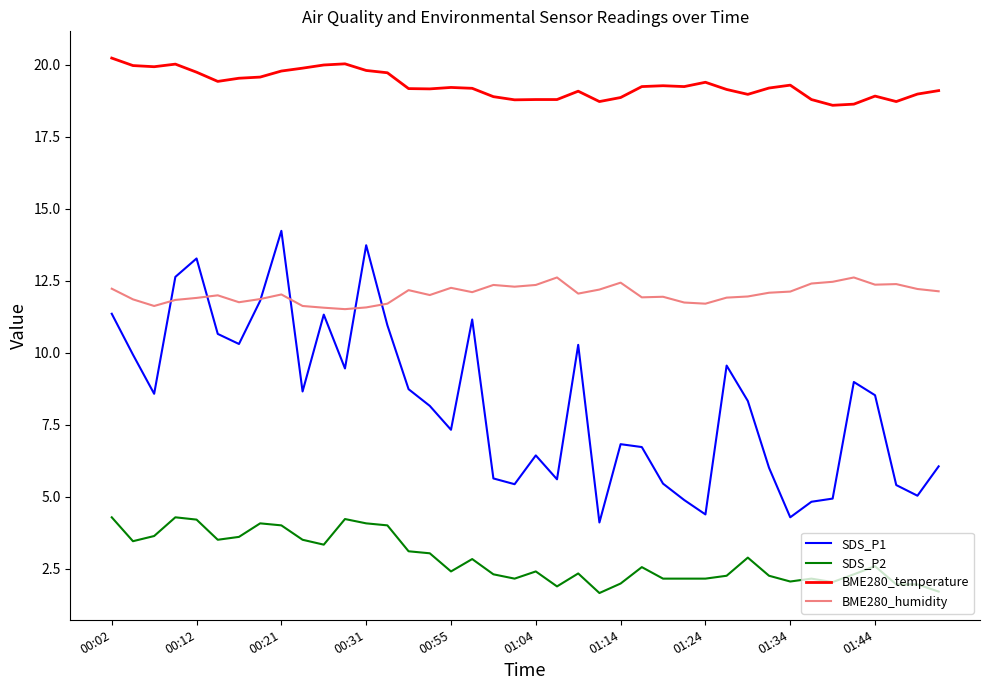

What is the sum of all SDS_P2 values?

113.3